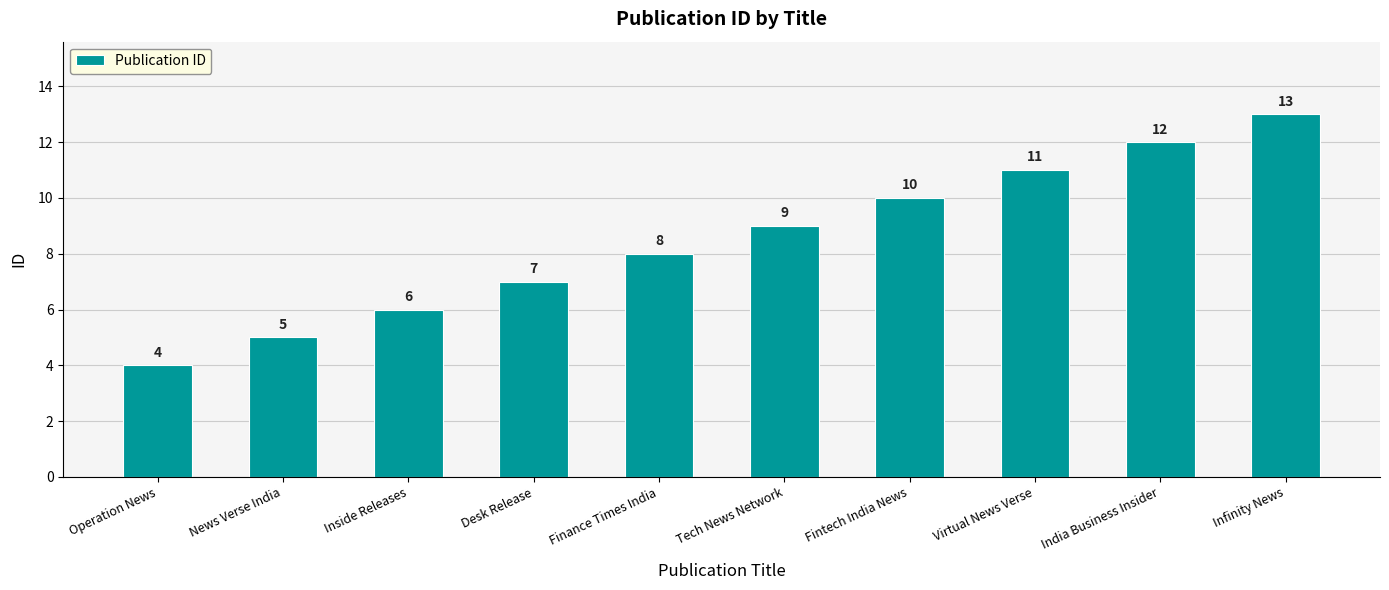

What is the greatest value displayed?

13